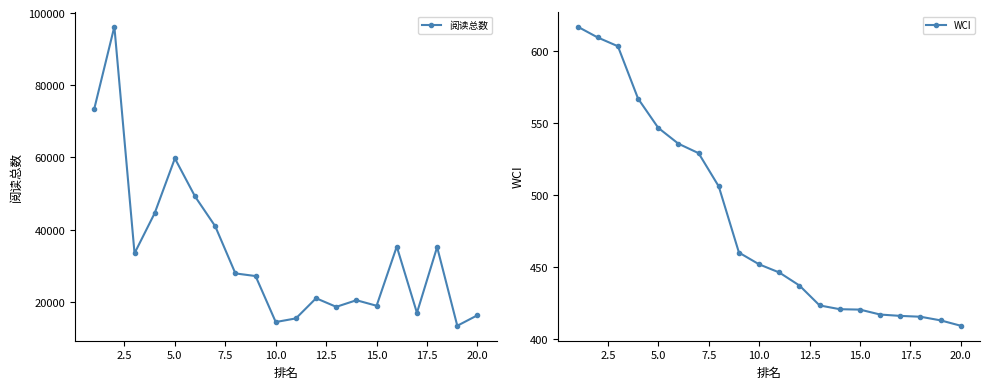

What is the minimum value for 阅读总数?

13385